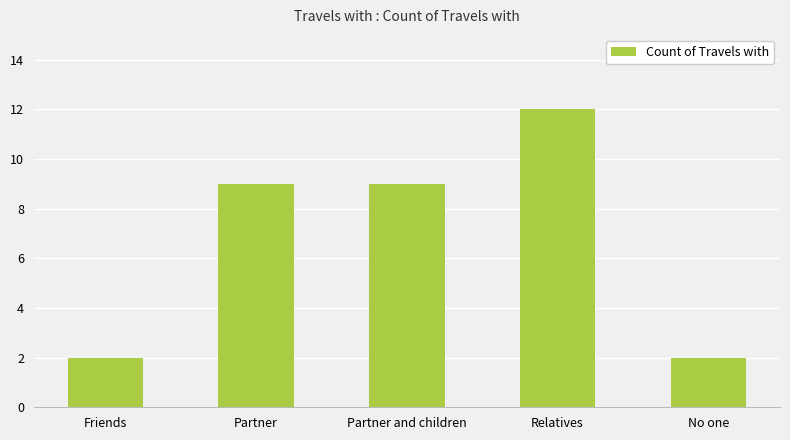

Which has a higher value, Relatives or Partner?

Relatives